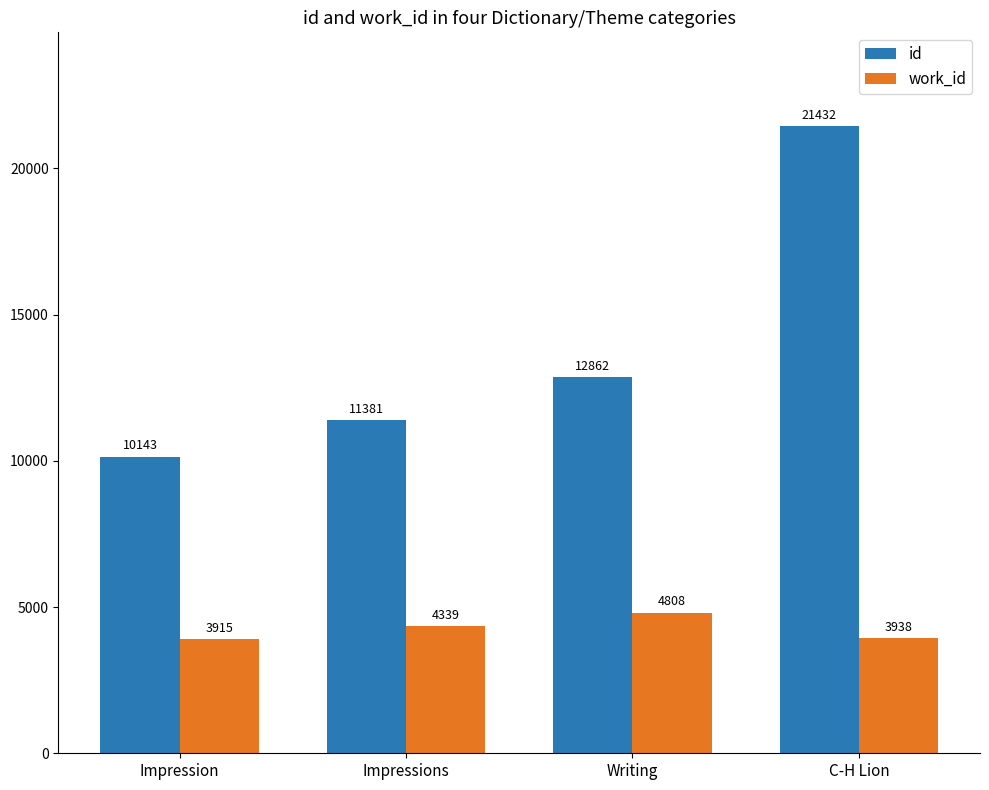

Are the bars horizontal?

No